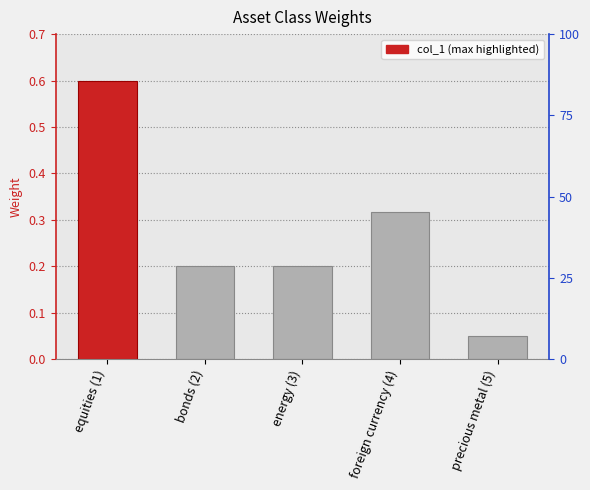

What value does the data have at precious metal (5)?

0.1